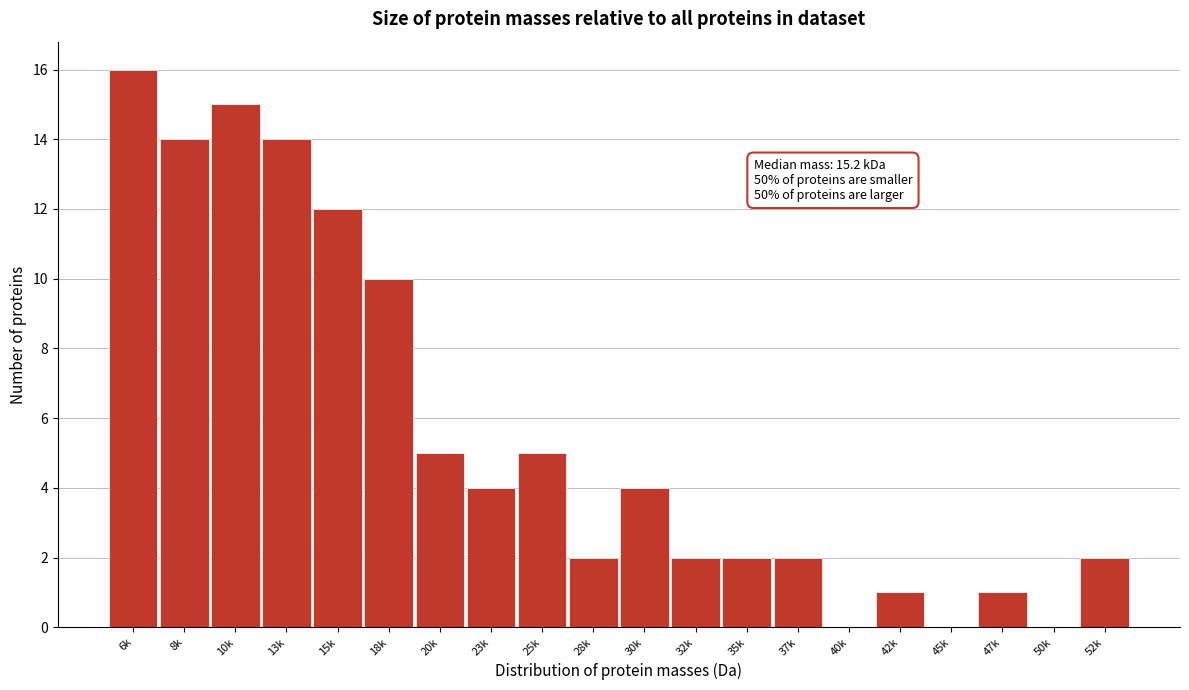

Reading right to left, what are all the values shown in this chart?

52k=2	50k=0	47k=1	45k=0	42k=1	40k=0	37k=2	35k=2	32k=2	30k=4	28k=2	25k=5	23k=4	20k=5	18k=10	15k=12	13k=14	10k=15	8k=14	6k=16